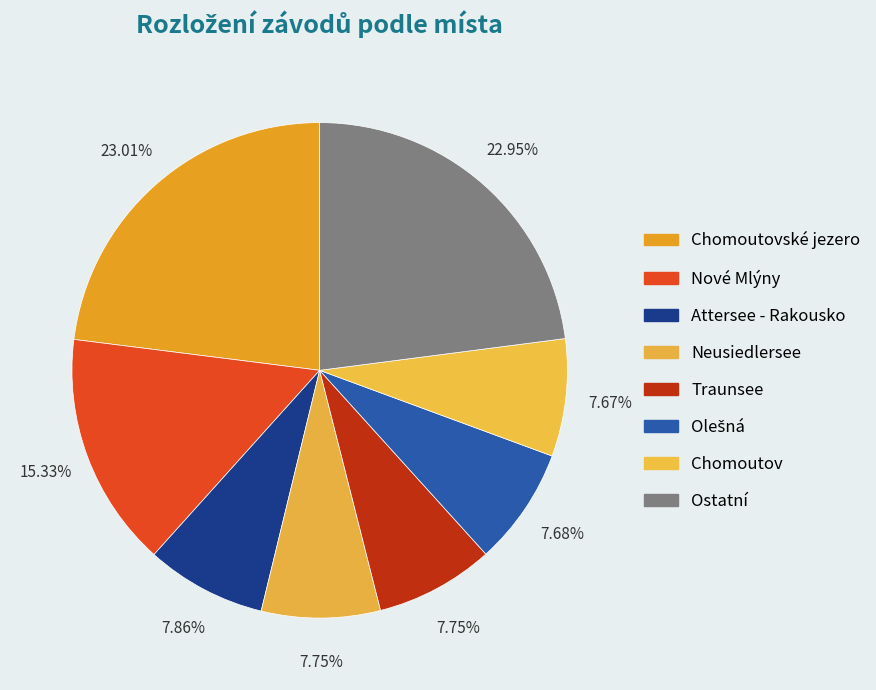

Is there any slice that represents more than half of the pie?

No